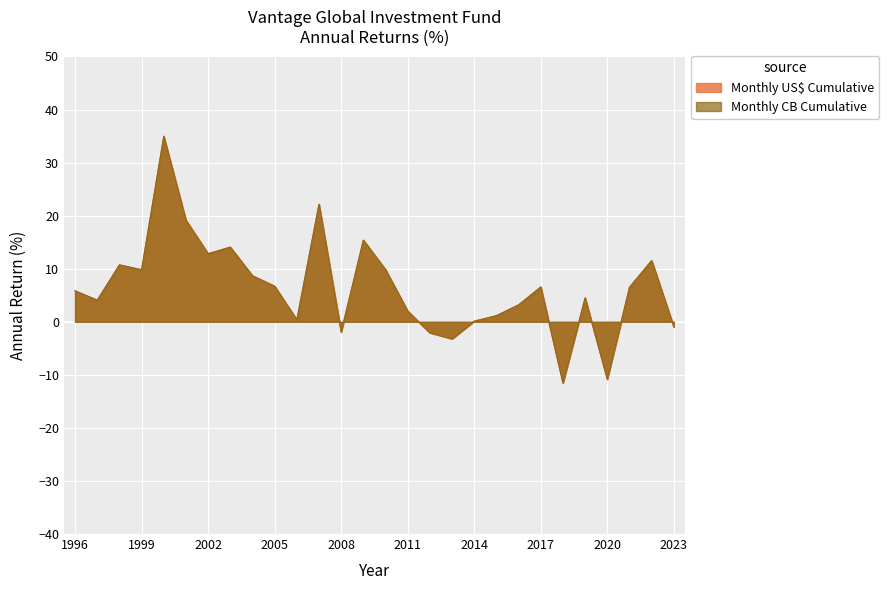

Which series ends up on top after the final intersection of Monthly US$ Cumulative and Monthly CB Cumulative?

Monthly CB Cumulative